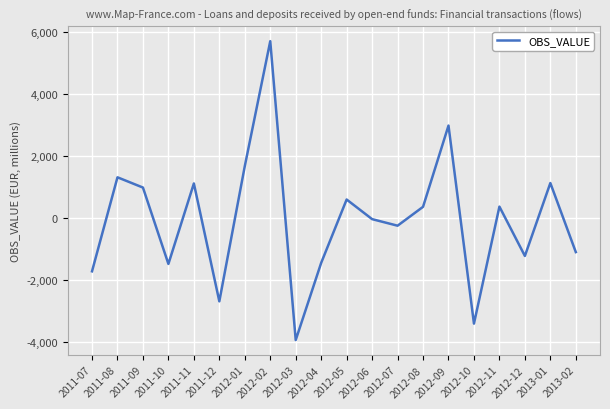

How many values are below zero?

10